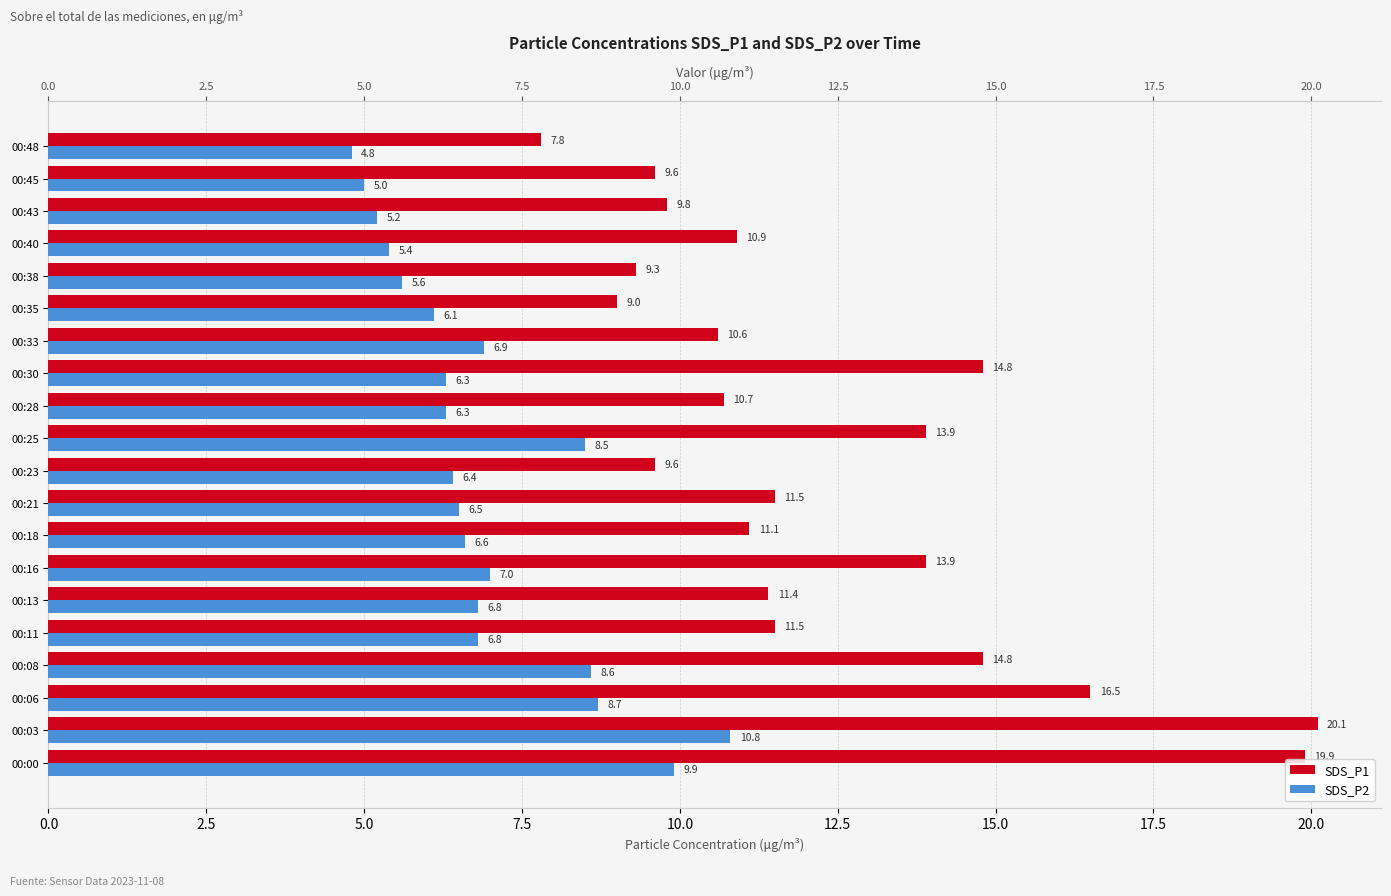

What is the value of the SDS_P2 bar at the 17th from the left?

5.4